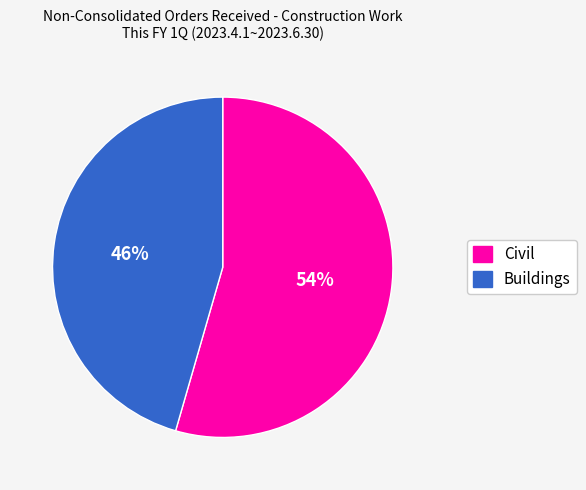

Does Civil represent more than half of the total?

Yes